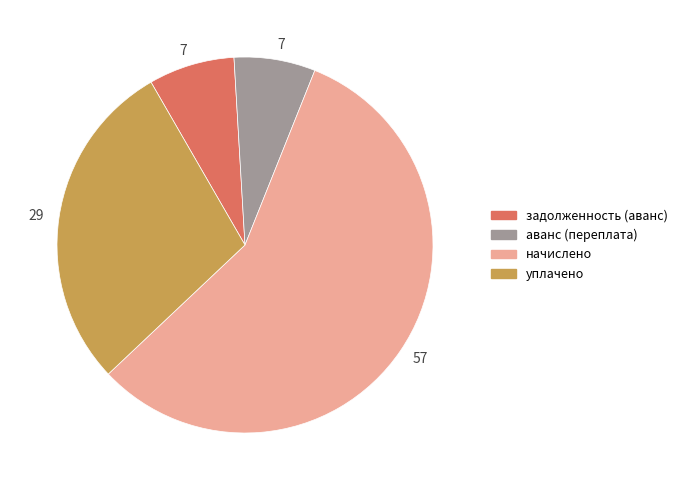

What is the ratio of the value at начислено to the value at аванс (переплата)?

8.1